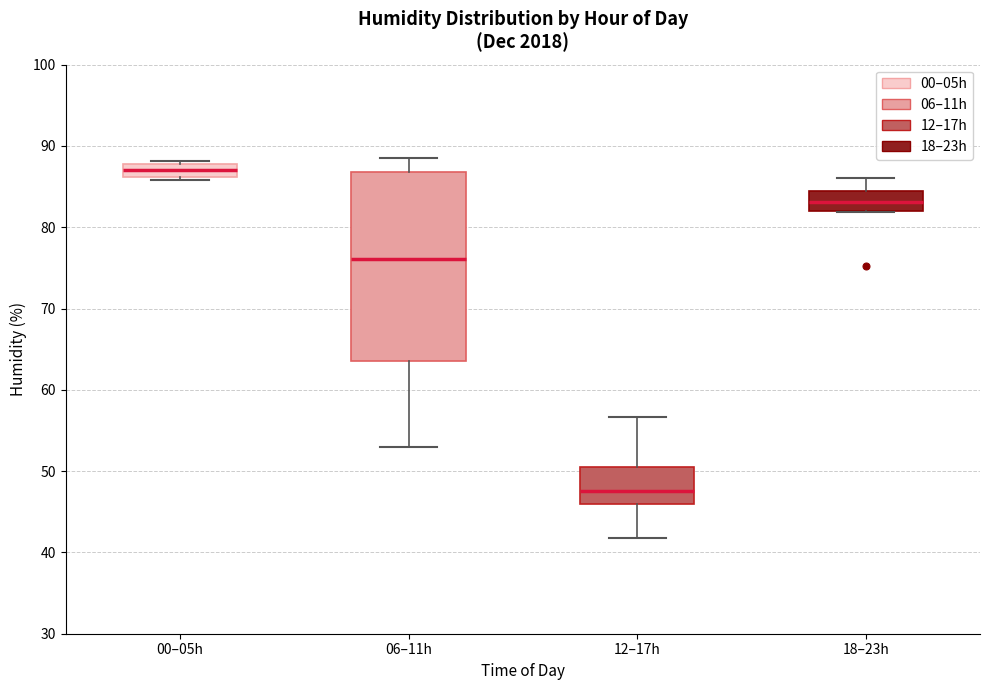

Where does the upper whisker of the box for 06–11h end on the y-axis? The values are not printed on the chart, so give them approximately, as read against the axis.

89